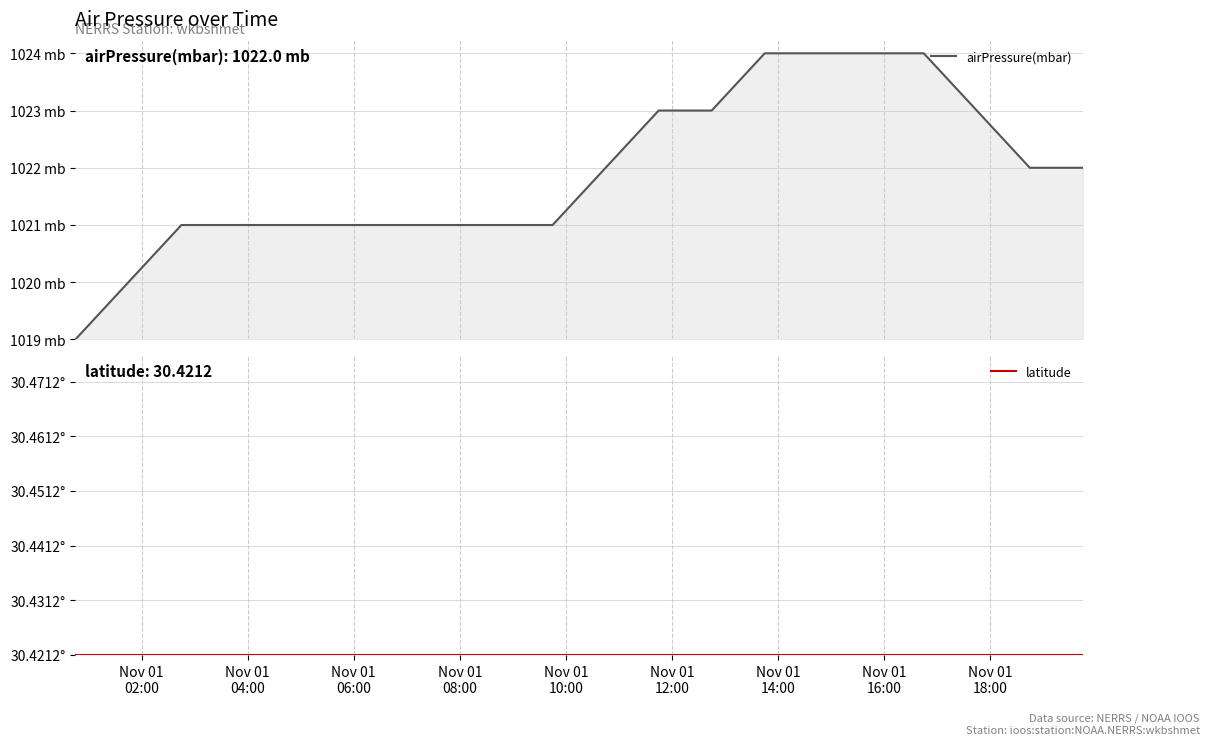

Does the chart display data point markers on the line(s)?

No